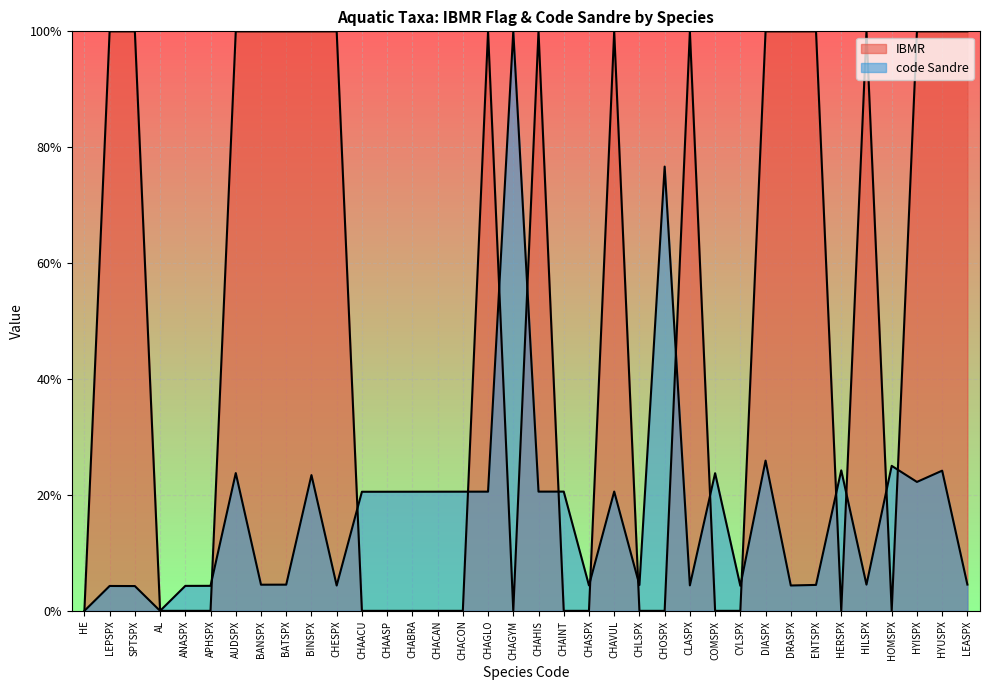

How many data points in IBMR are less than 1?

18